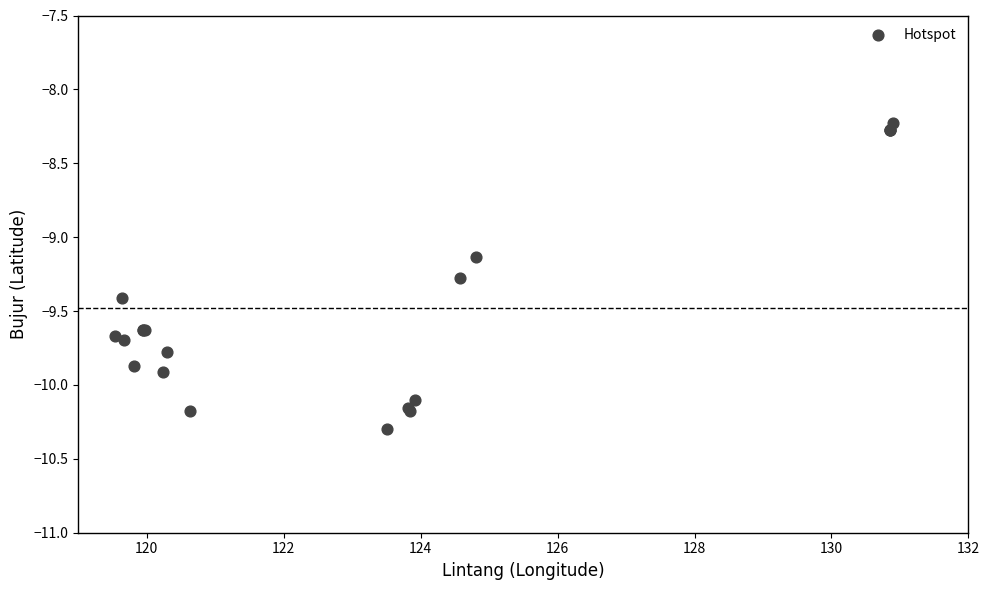

What Y value in the scatter plot is closest to -9?

-9.1